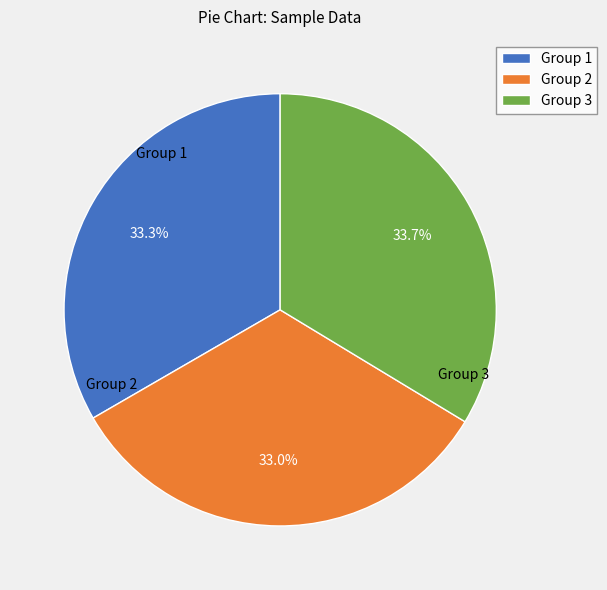

Does any single category account for the majority?

No